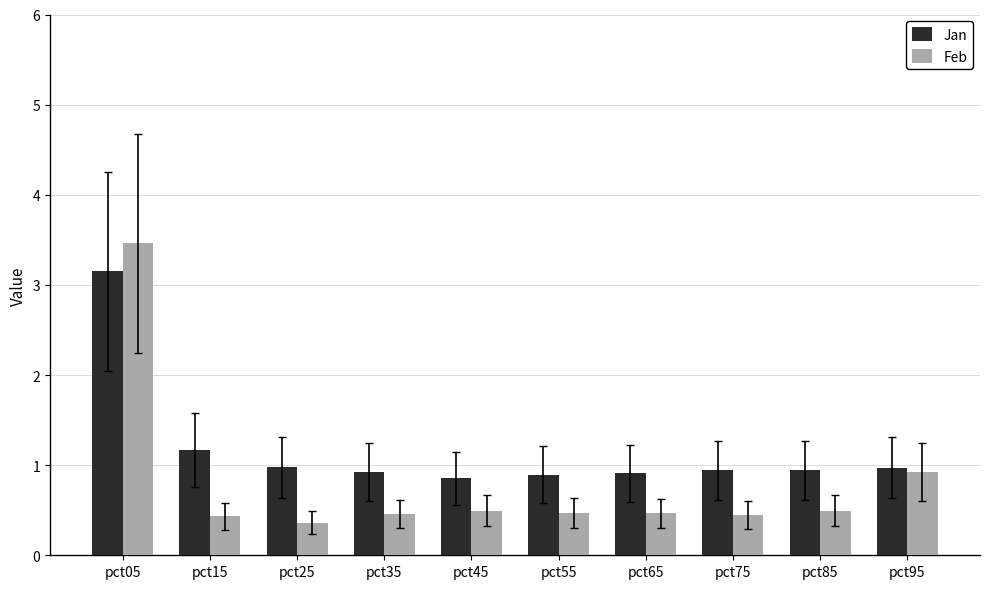

How many bars are there in each group?

2